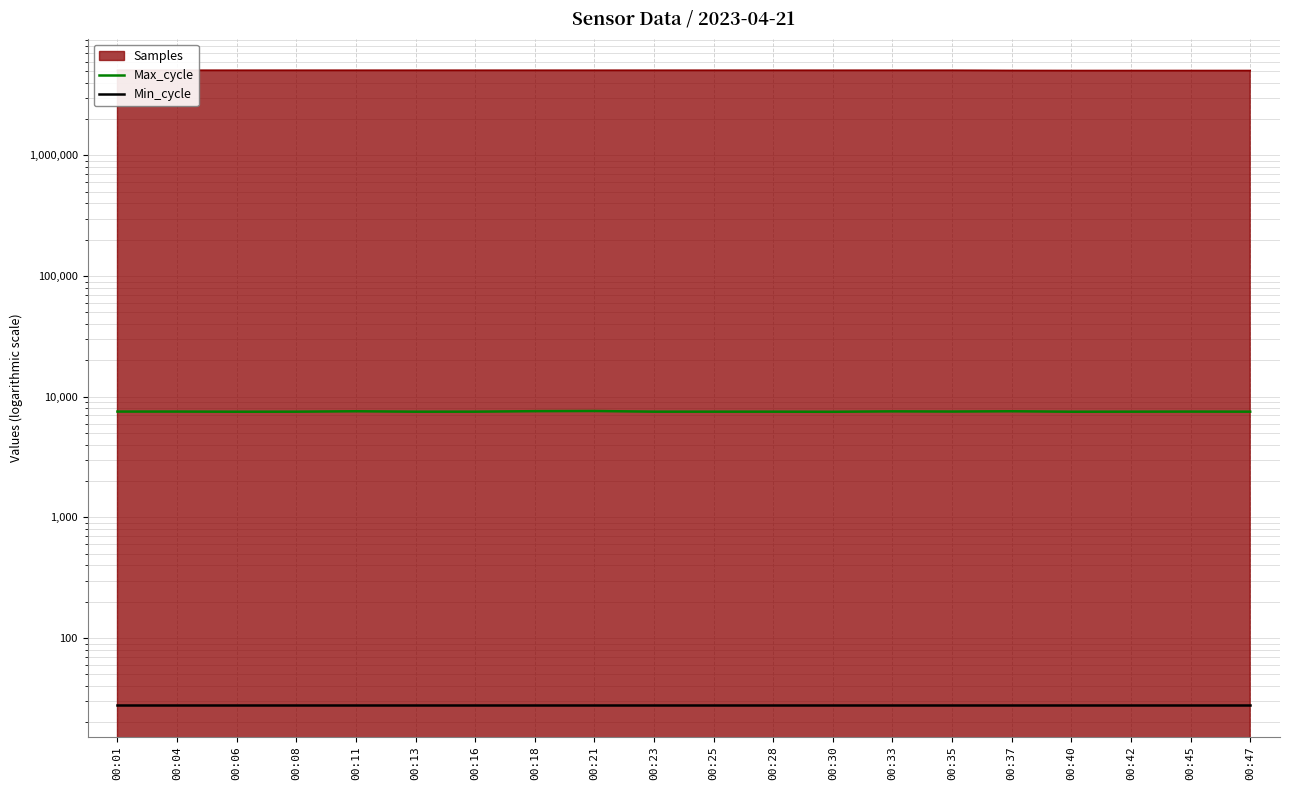

What is the total value across all series at 00:33?

7599